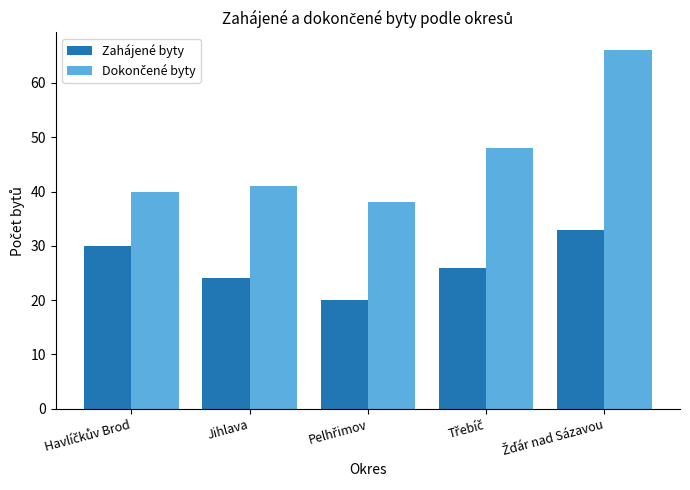

How many distinct data groups are displayed?

2